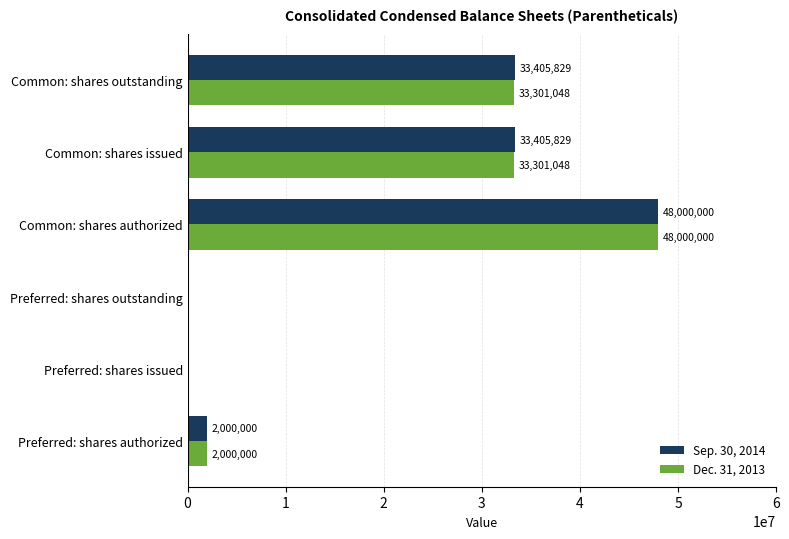

True or false: Sep. 30, 2014 has a value of 29033368 at Preferred: shares outstanding.

False